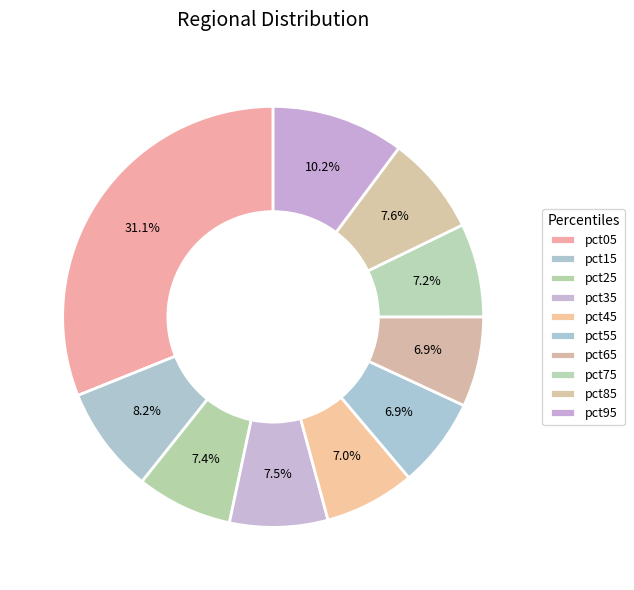

How many slices are in this pie chart?

10